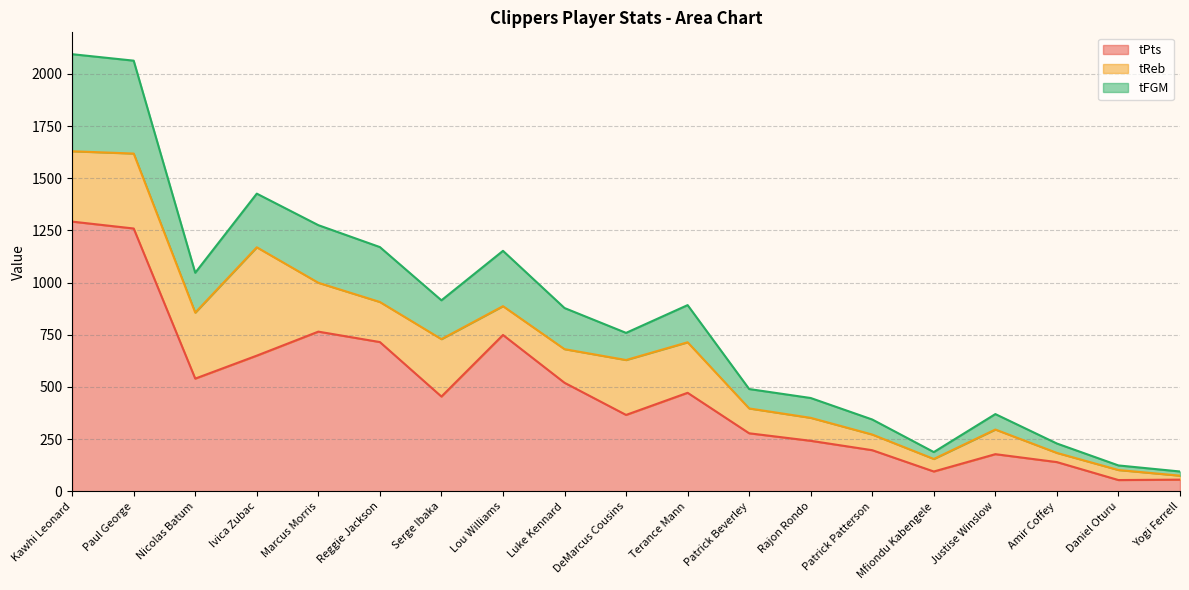

True or false: tPts has a value of 54 at Daniel Oturu.

True